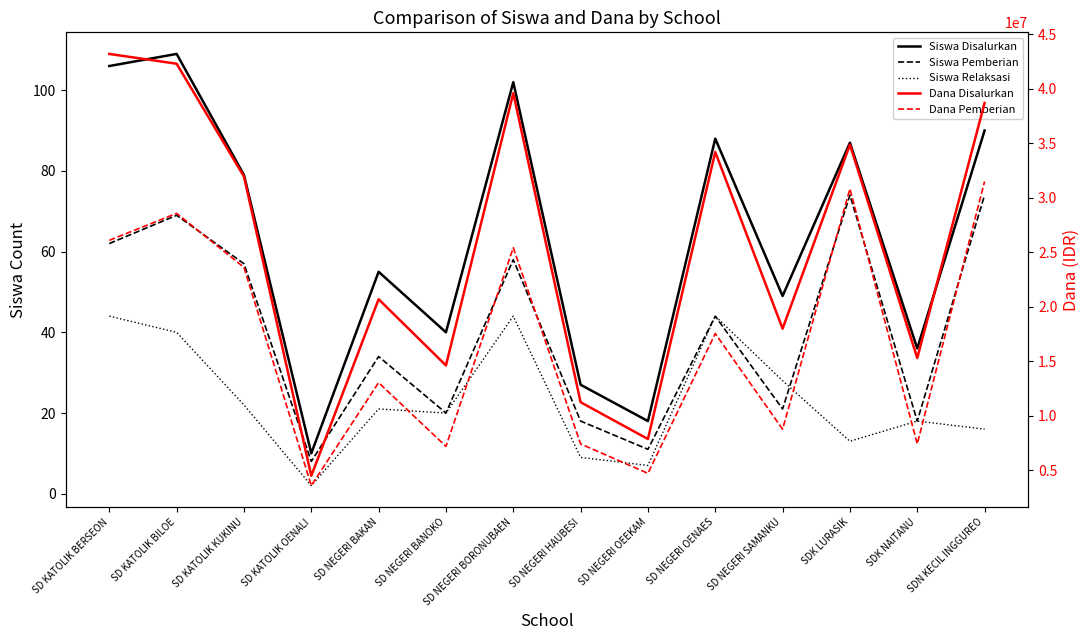

At how many categories does at least one series exceed 31489377?

7